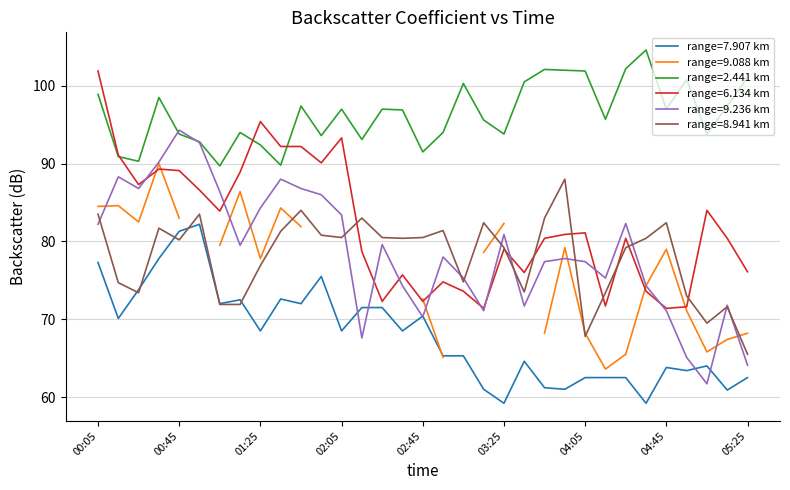

True or false: range=2.441 km and range=8.941 km cross at least once.

False